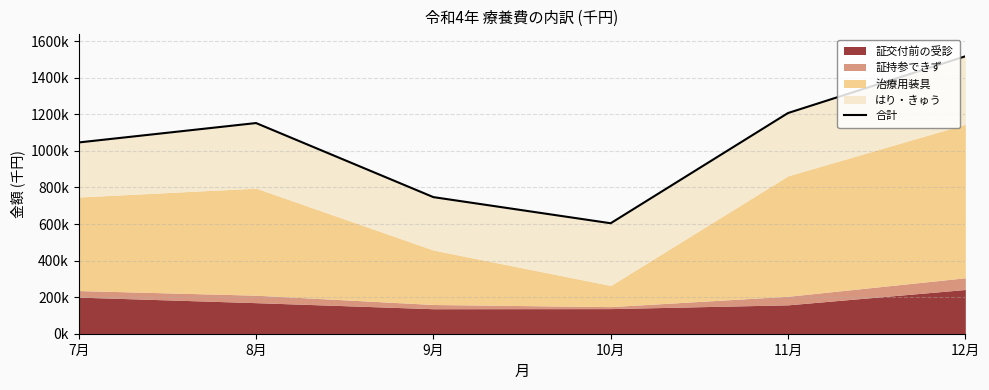

Reading left to right, what are all the values shown in this chart?

1046103.0	1152218.8	747133.6	604226.5	1207022.2	1517294.3